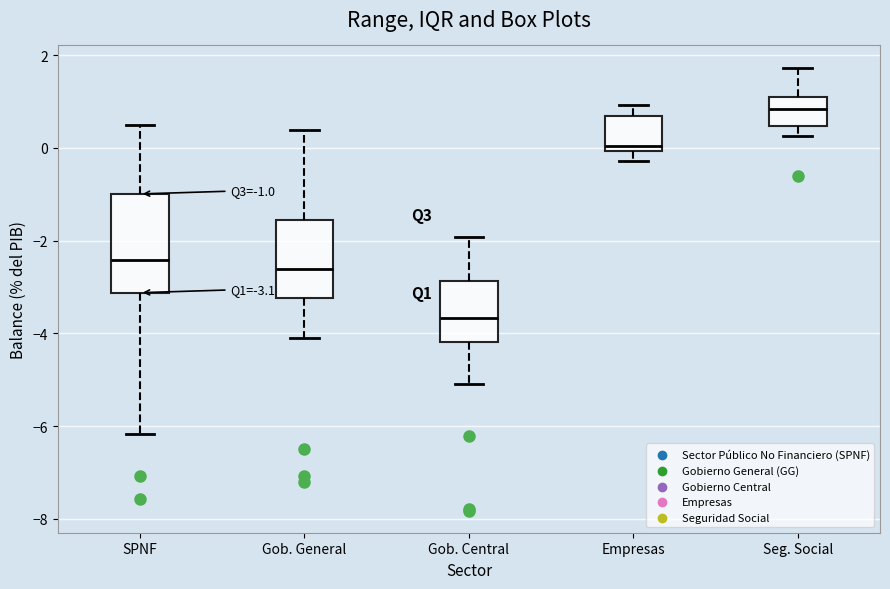

Which box's median line is the lowest?

Gob. Central